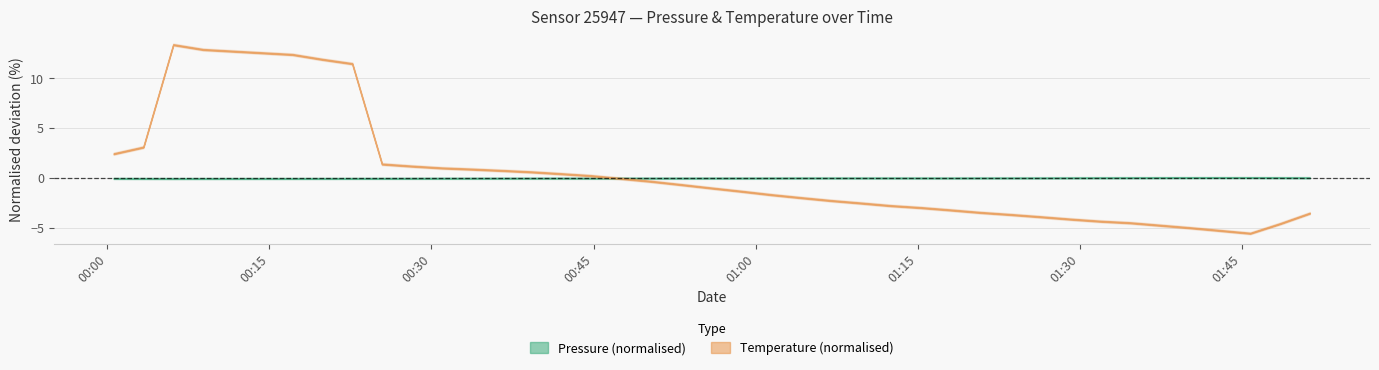

What are all the series names shown in the legend?

pressure, temperature